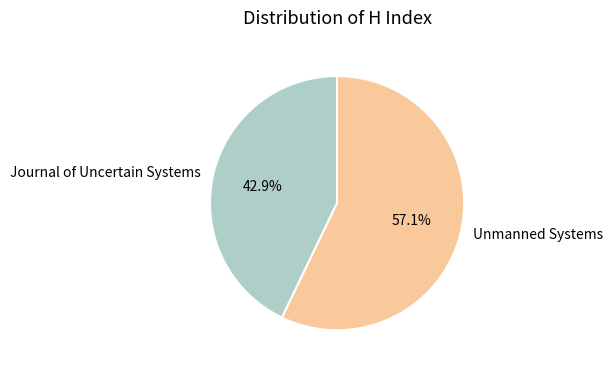

Rank the categories by value from highest to lowest.

Unmanned Systems, Journal of Uncertain Systems